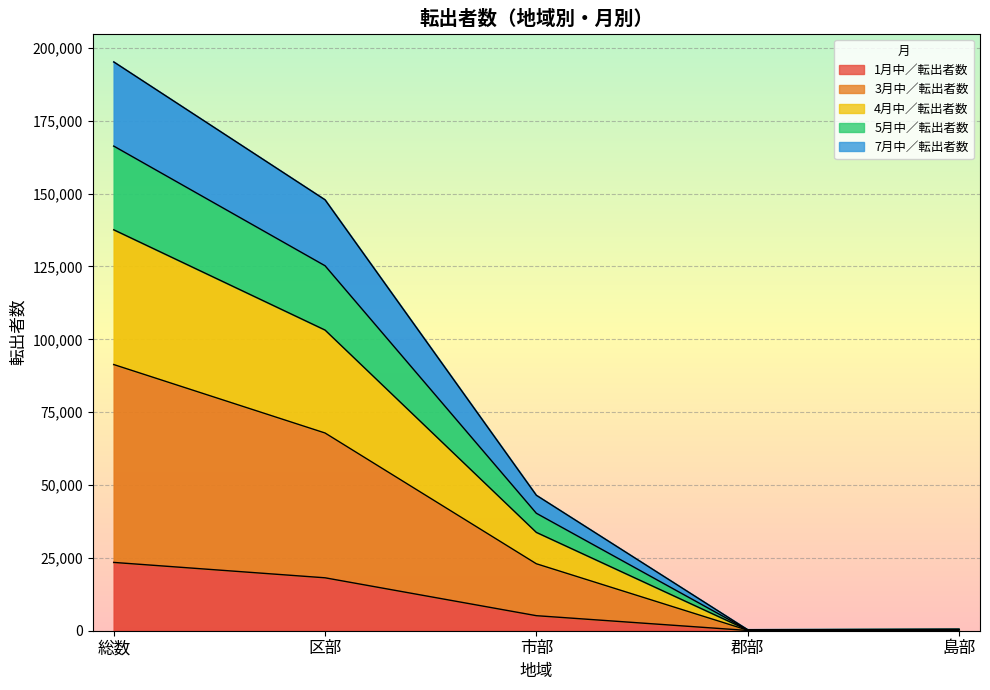

Is it true that 1月中／転出者数 equals 5161 at 市部?

True